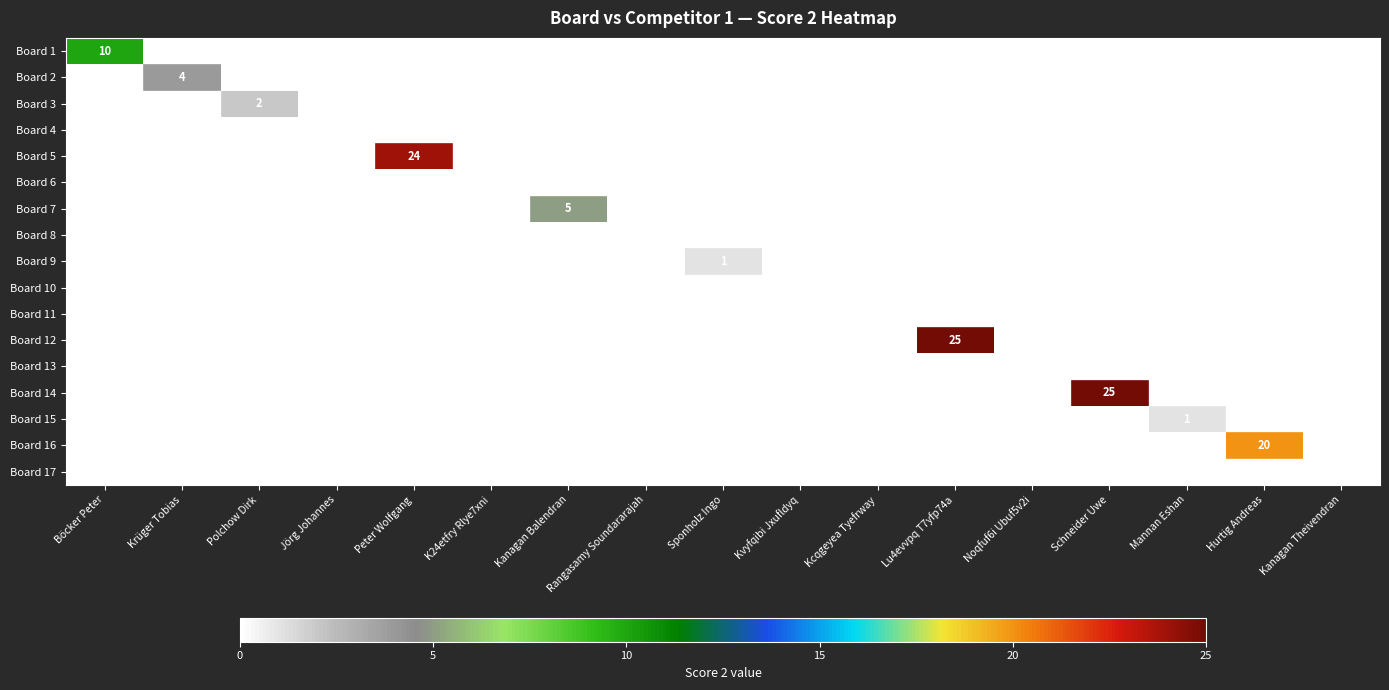

Which series changed the most between Polchow Dirk and K24etfry Rlye7xni?

Board 3